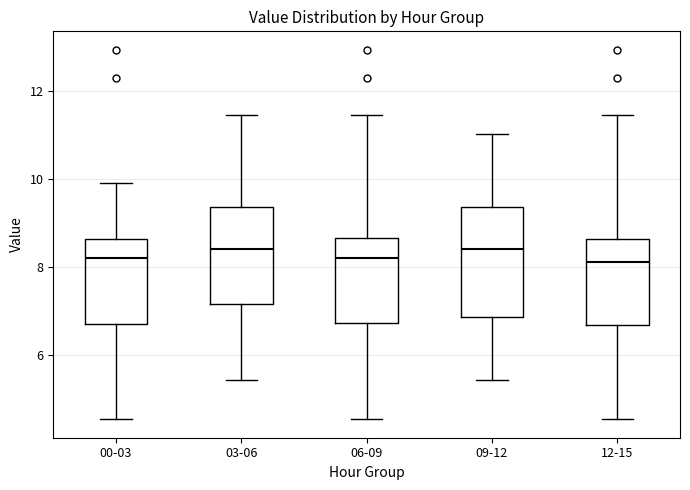

Reading left to right, transcribe this box plot: for each box, give where its median line is, the range the box spans, and where its two whiskers end, as read against the y-axis. The values are not printed on the chart, so give them approximately, as read against the axis.

00-03: median 8.2, box 6.6 to 8.6, whiskers 4.6 to 10.0
03-06: median 8.4, box 7.2 to 9.4, whiskers 5.4 to 11.4
06-09: median 8.2, box 6.8 to 8.6, whiskers 4.6 to 11.4
09-12: median 8.4, box 6.8 to 9.4, whiskers 5.4 to 11.0
12-15: median 8.2, box 6.6 to 8.6, whiskers 4.6 to 11.4